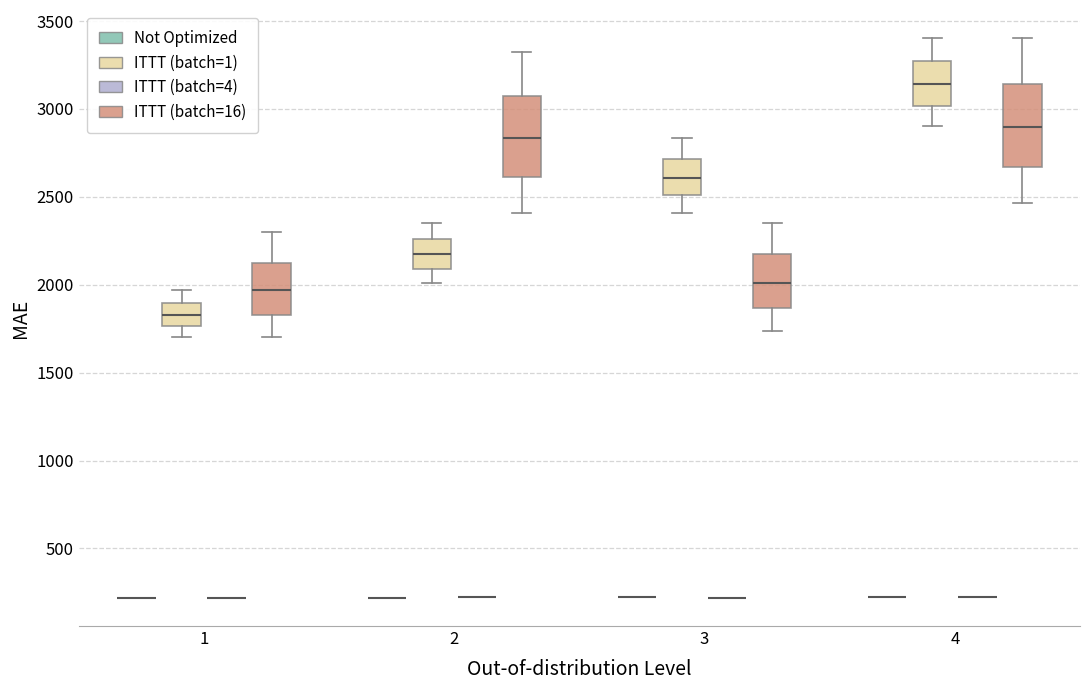

Reading left to right, transcribe this box plot: for each box, give where its median line is, the range the box spans, and where its two whiskers end, as read against the y-axis. The values are not printed on the chart, so give them approximately, as read against the axis.

1 (Not Optimized): box collapsed to a line at 200, whiskers 200 to 200
1 (ITTT (batch=1)): median 1850, box 1750 to 1900, whiskers 1700 to 1950
1 (ITTT (batch=4)): box collapsed to a line at 200, whiskers 200 to 200
1 (ITTT (batch=16)): median 1950, box 1850 to 2150, whiskers 1700 to 2300
2 (Not Optimized): box collapsed to a line at 200, whiskers 200 to 200
2 (ITTT (batch=1)): median 2150, box 2100 to 2250, whiskers 2000 to 2350
2 (ITTT (batch=4)): box collapsed to a line at 200, whiskers 200 to 200
2 (ITTT (batch=16)): median 2850, box 2600 to 3050, whiskers 2400 to 3350
3 (Not Optimized): box collapsed to a line at 200, whiskers 200 to 200
3 (ITTT (batch=1)): median 2600, box 2500 to 2700, whiskers 2400 to 2850
3 (ITTT (batch=4)): box collapsed to a line at 200, whiskers 200 to 200
3 (ITTT (batch=16)): median 2000, box 1850 to 2150, whiskers 1750 to 2350
4 (Not Optimized): box collapsed to a line at 200, whiskers 200 to 200
4 (ITTT (batch=1)): median 3150, box 3000 to 3250, whiskers 2900 to 3400
4 (ITTT (batch=4)): box collapsed to a line at 200, whiskers 200 to 200
4 (ITTT (batch=16)): median 2900, box 2650 to 3150, whiskers 2450 to 3400